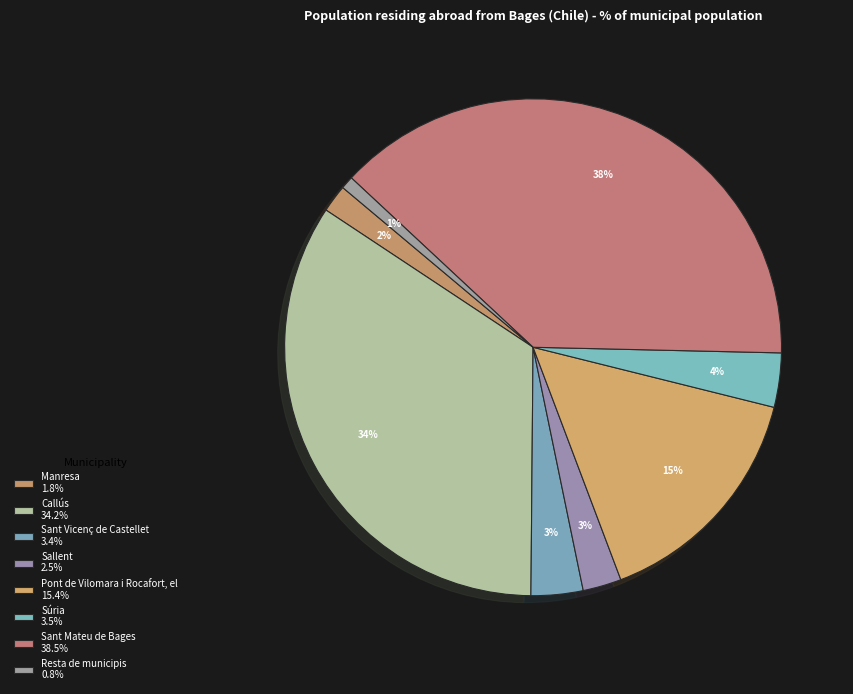

How many slices are in this pie chart?

8